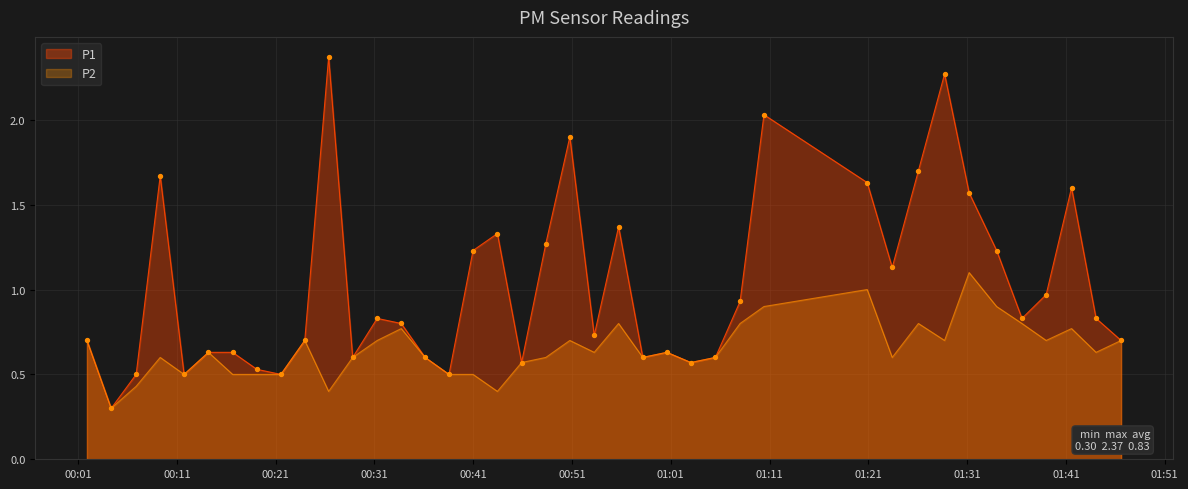

What are all the series names shown in the legend?

P1, P2